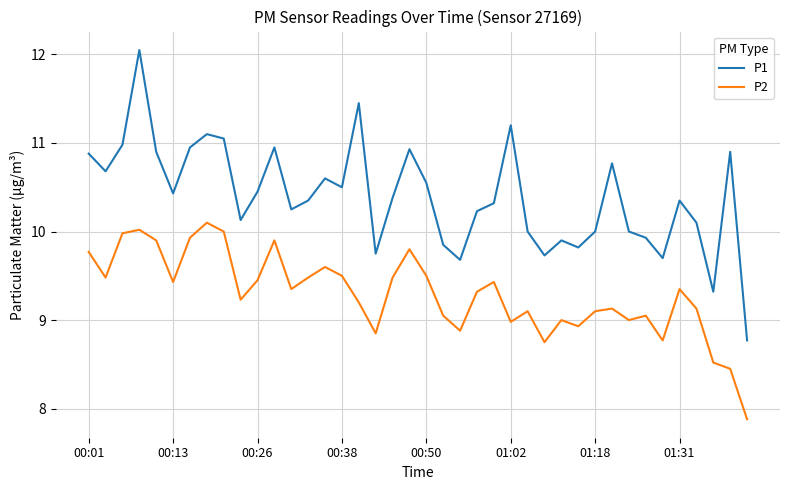

True or false: P1 and P2 cross at least once.

False